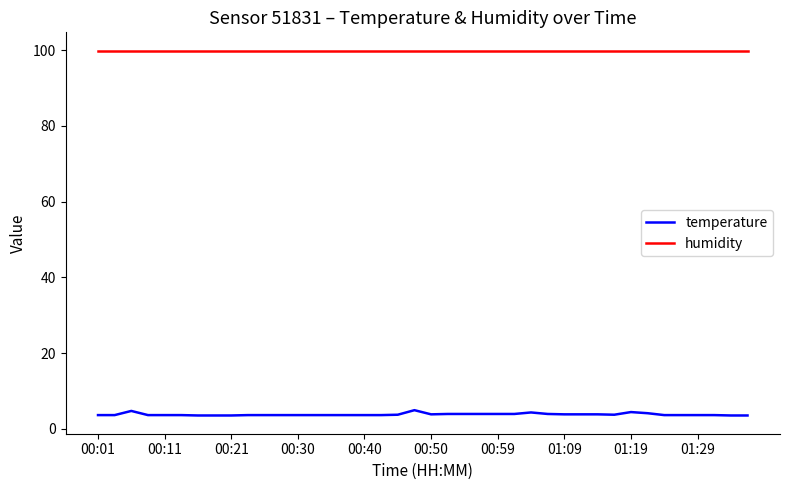

Which series has the widest spread of values?

temperature